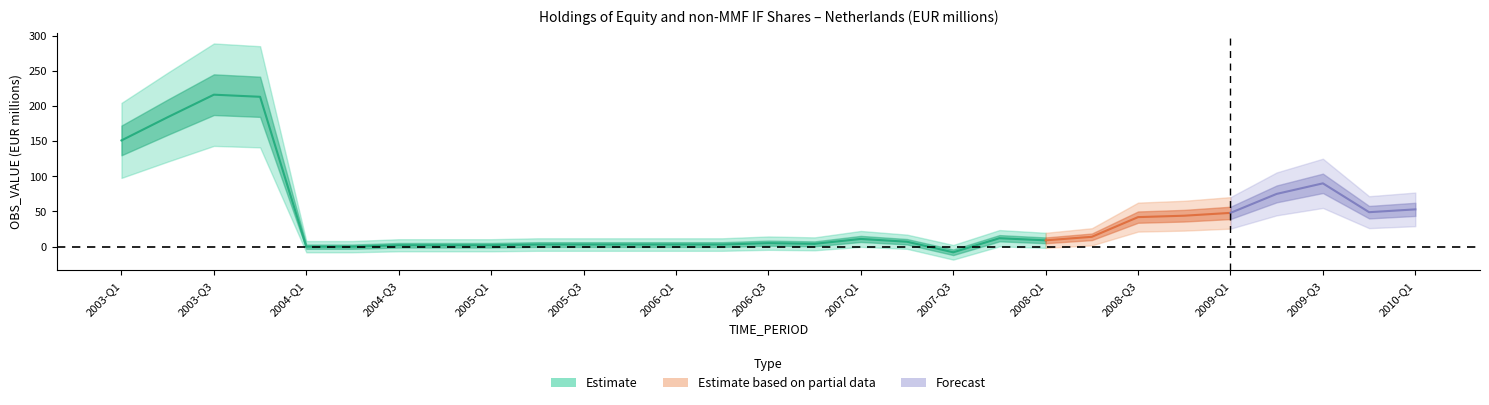

Rank the categories by value from lowest to highest.

2007-Q3, 2004-Q1, 2004-Q2, 2004-Q3, 2004-Q4, 2005-Q1, 2005-Q2, 2005-Q3, 2005-Q4, 2006-Q1, 2006-Q2, 2006-Q4, 2006-Q3, 2007-Q2, 2008-Q1, 2007-Q1, 2007-Q4, 2008-Q2, 2008-Q3, 2008-Q4, 2009-Q1, 2009-Q4, 2010-Q1, 2009-Q2, 2009-Q3, 2003-Q1, 2003-Q2, 2003-Q4, 2003-Q3